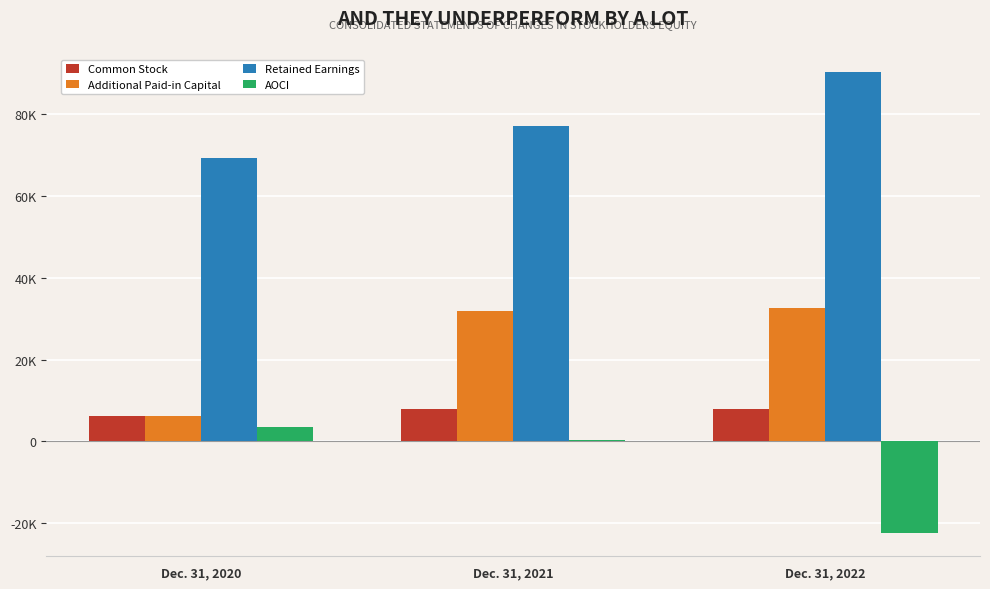

Is the value of AOCI at Dec. 31, 2022 greater than the value of Retained Earnings at Dec. 31, 2022?

No